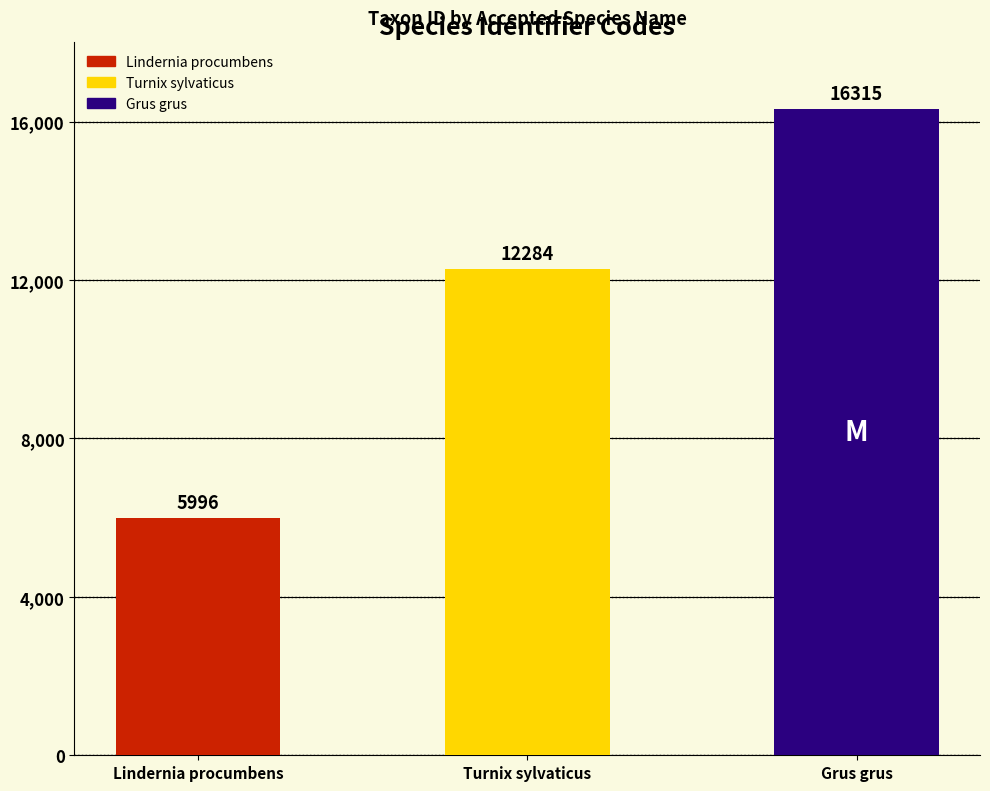

Rank the categories by value from lowest to highest.

Lindernia procumbens, Turnix sylvaticus, Grus grus